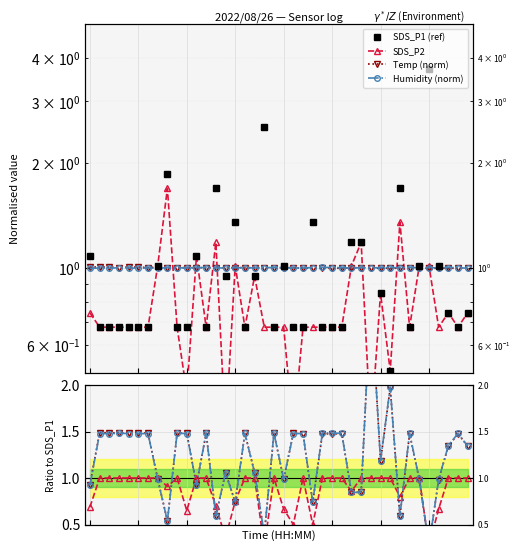

At which category does SDS_P2 reach its first local peak?

9